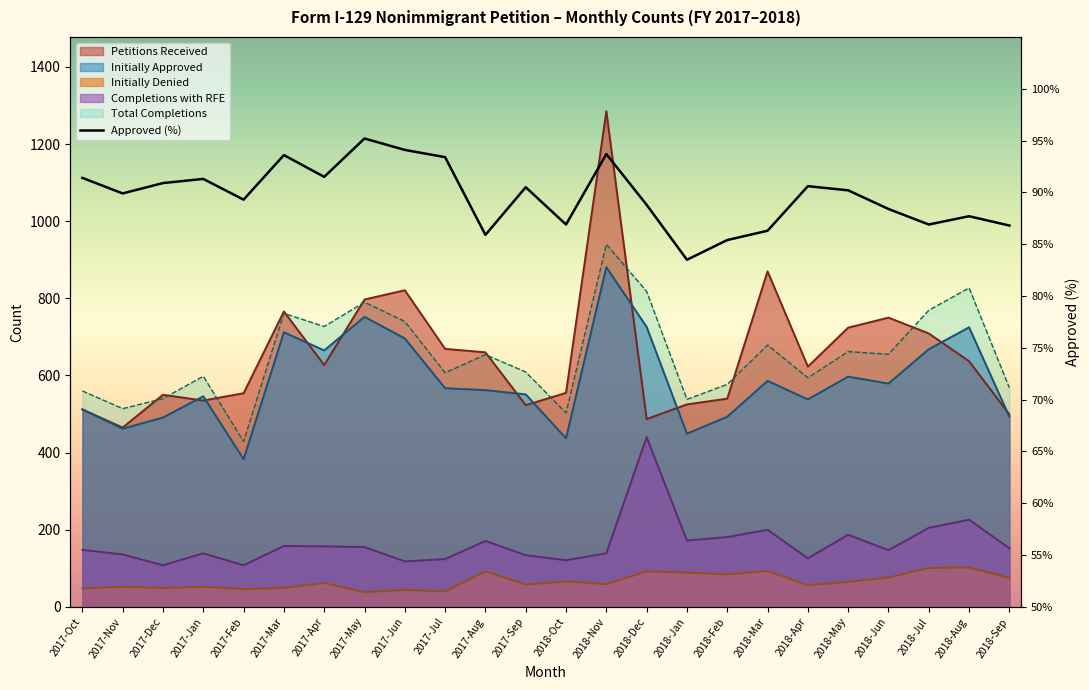

What is the label of the 9th point from the left?

2017-Jun